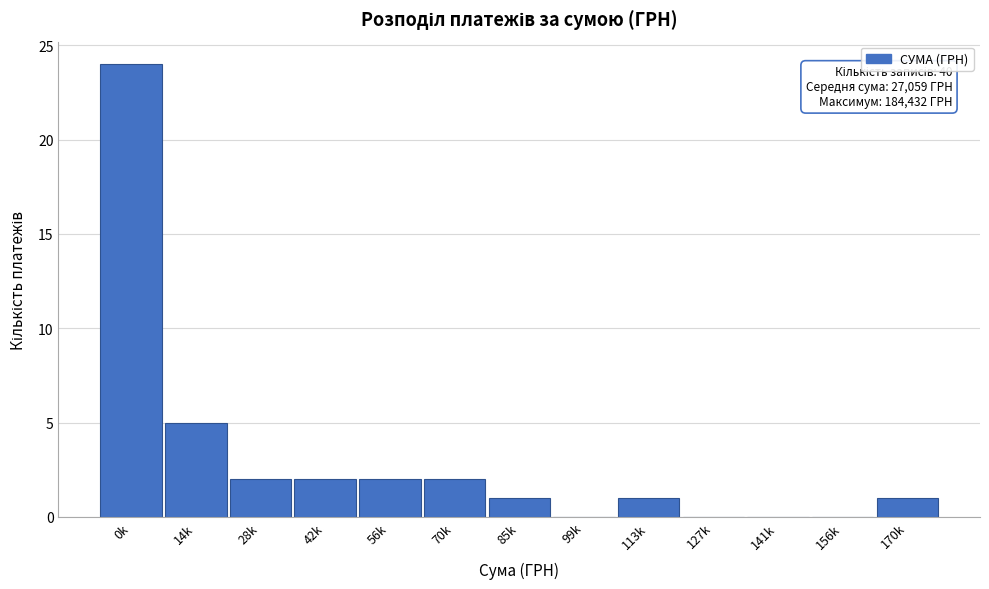

Reading left to right, transcribe all the data shown in this chart.

0k=24	14k=5	28k=2	42k=2	56k=2	70k=2	85k=1	99k=0	113k=1	127k=0	141k=0	156k=0	170k=1